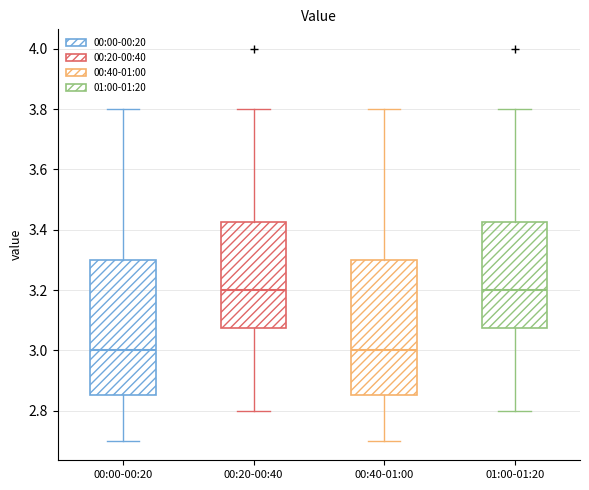

Reading left to right, read every box against the y-axis: the position of its median line, the range the box covers, and the ends of its whiskers. The values are not printed on the chart, so give them approximately, as read against the axis.

00:00-00:20: median 3.00, box 2.86 to 3.30, whiskers 2.70 to 3.80
00:20-00:40: median 3.20, box 3.08 to 3.42, whiskers 2.80 to 3.80
00:40-01:00: median 3.00, box 2.86 to 3.30, whiskers 2.70 to 3.80
01:00-01:20: median 3.20, box 3.08 to 3.42, whiskers 2.80 to 3.80